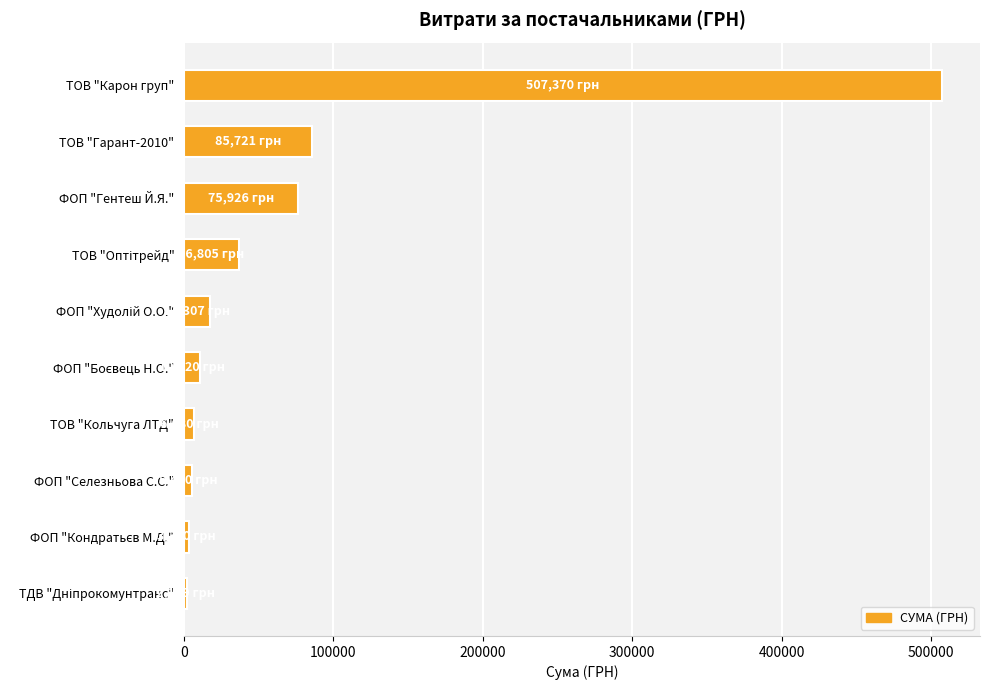

What is the smallest value displayed?

2188.9